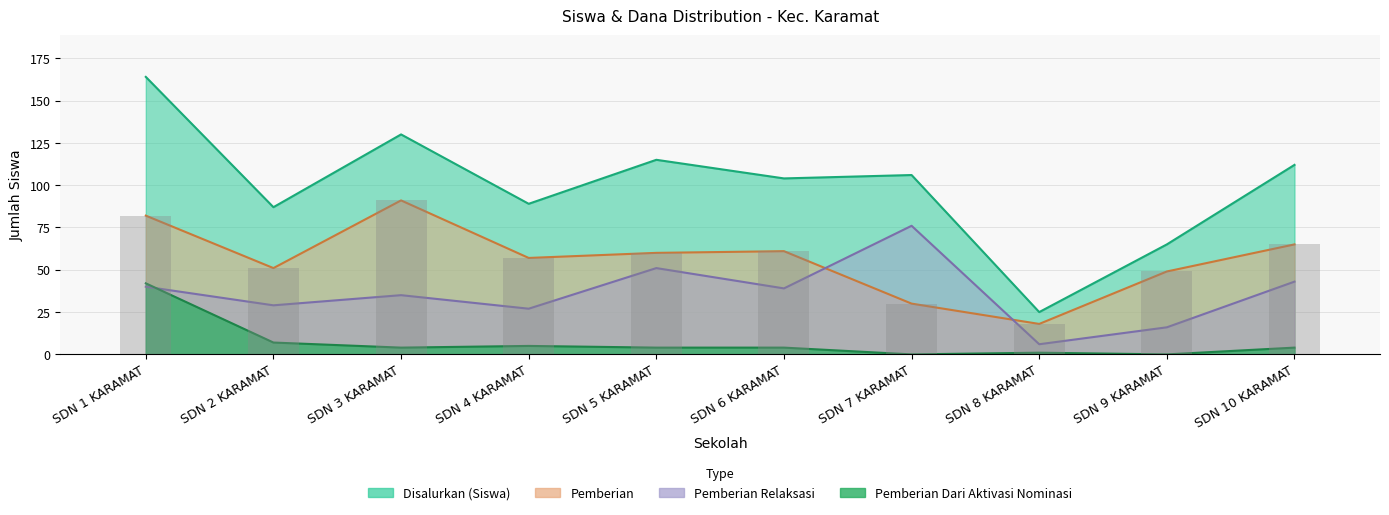

Which series has the largest range (max minus min)?

Disalurkan (Siswa)